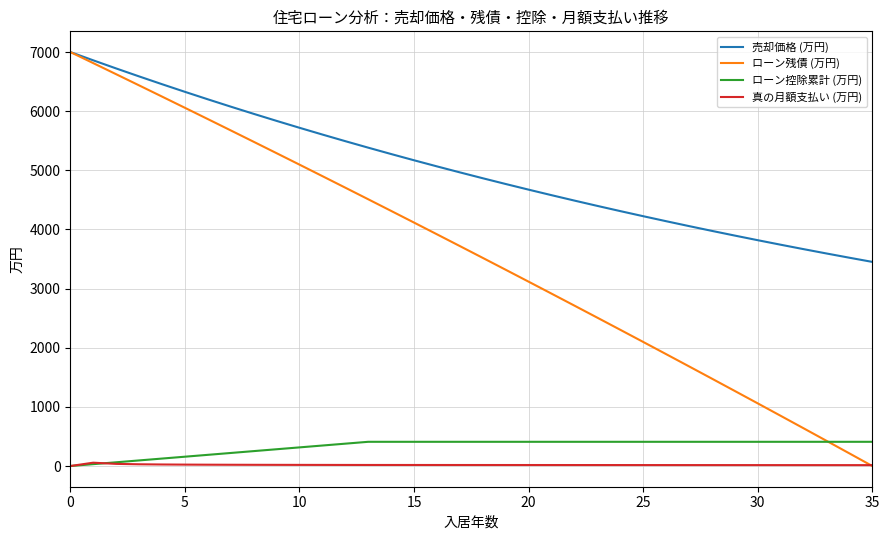

Which series has the widest spread of values?

ローン残債 (万円)